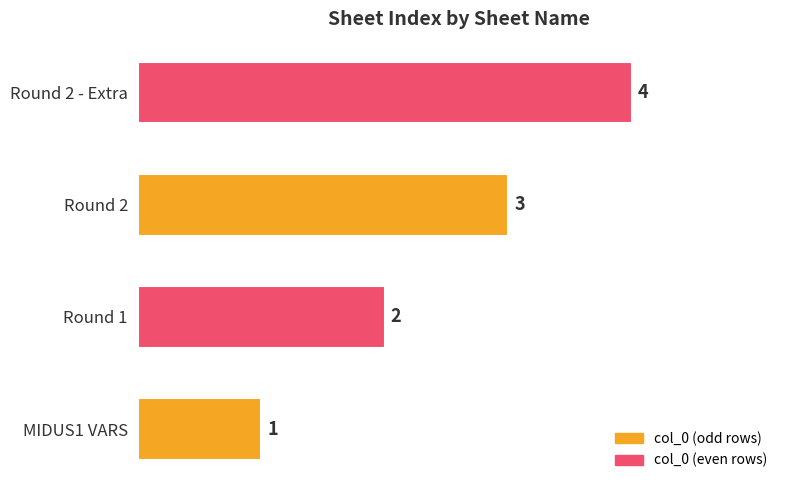

Which has a higher value, Round 1 or Round 2 - Extra?

Round 2 - Extra